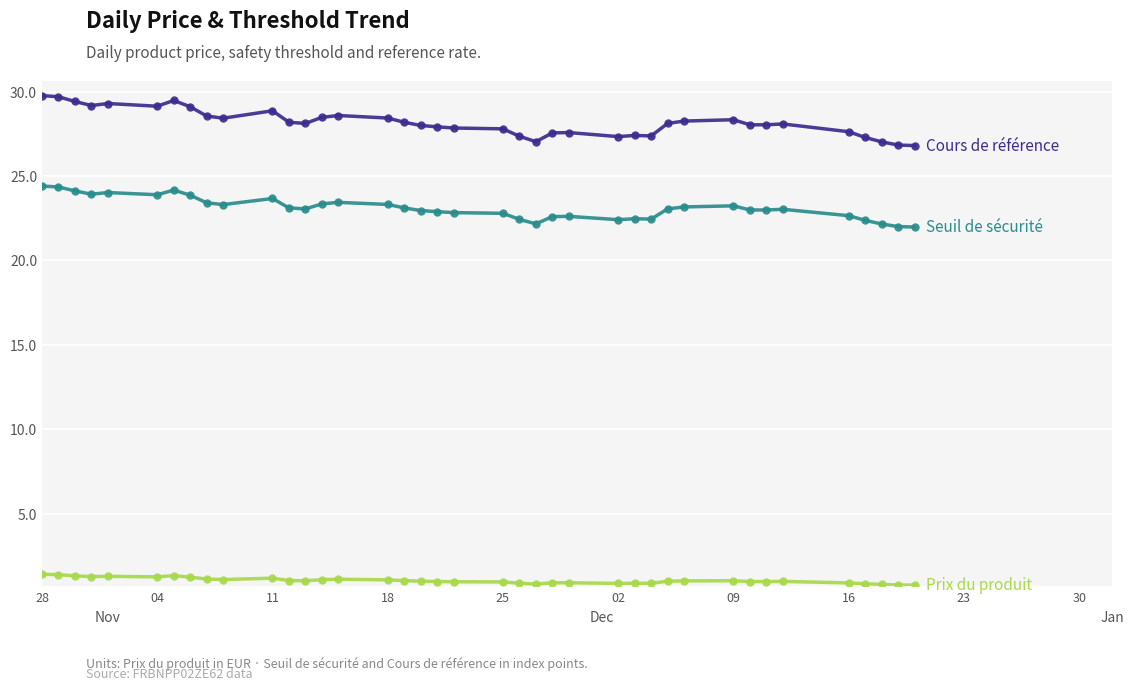

What is the maximum value shown in the chart?

29.8